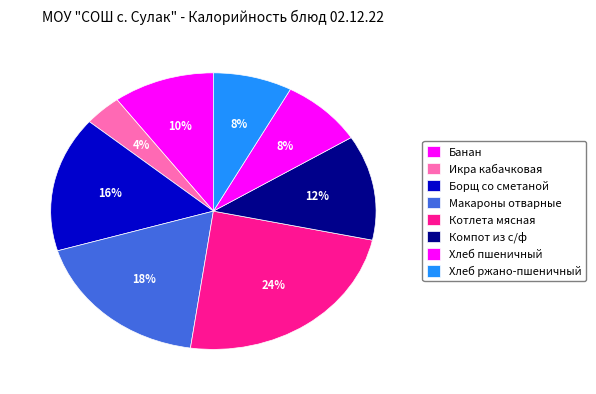

What percentage is NOT represented by Банан?

89.9%